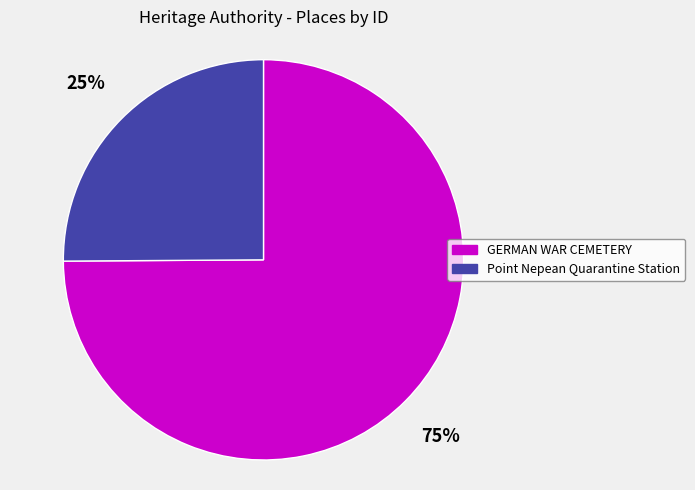

What is the majority slice?

GERMAN WAR CEMETERY